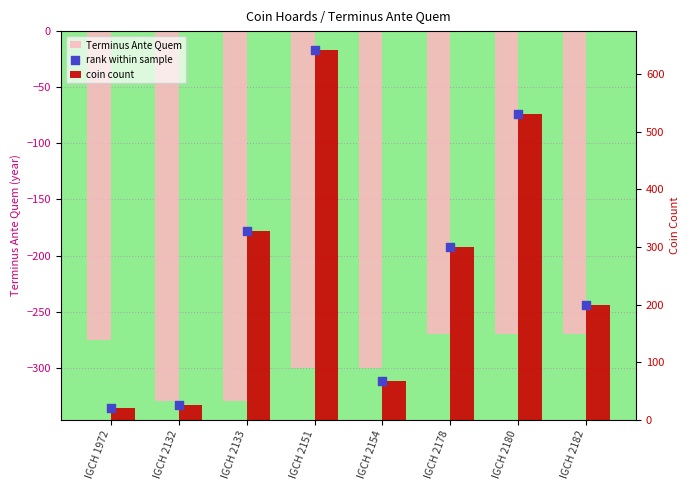

Which series has the largest total across all categories?

coin count